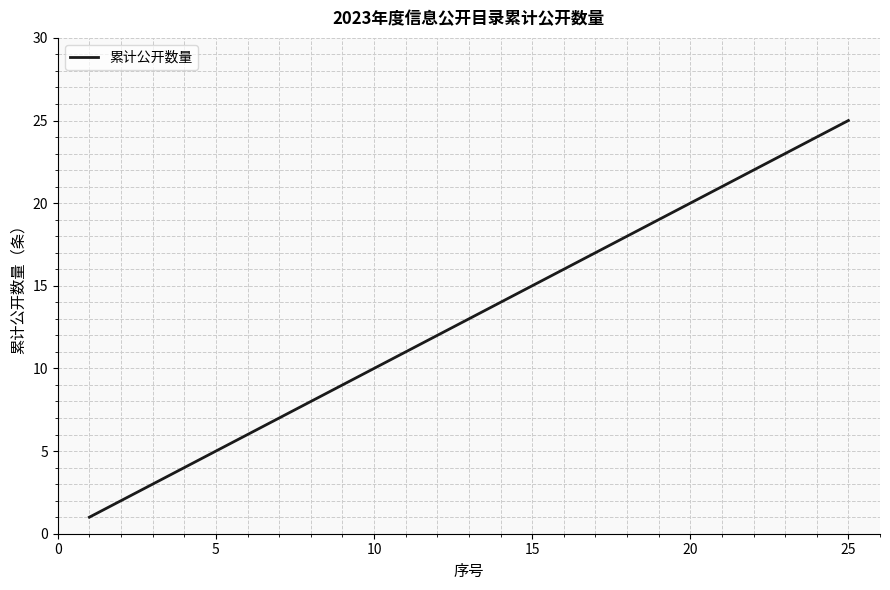

What is the maximum value shown in the chart?

25